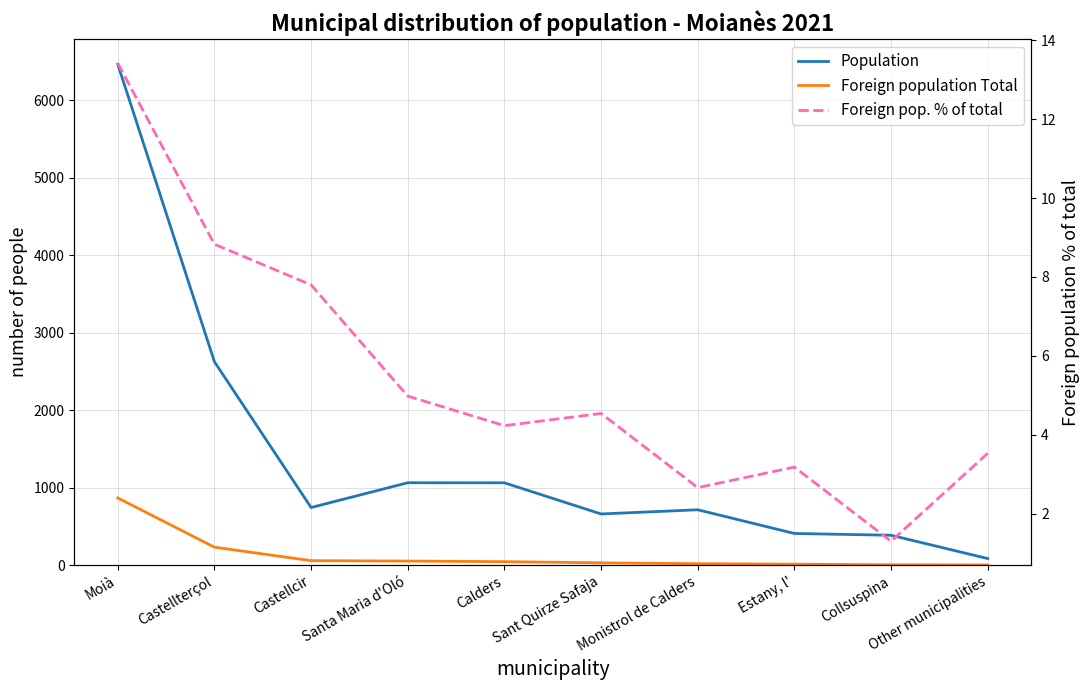

Which series has the largest total across all categories?

Population